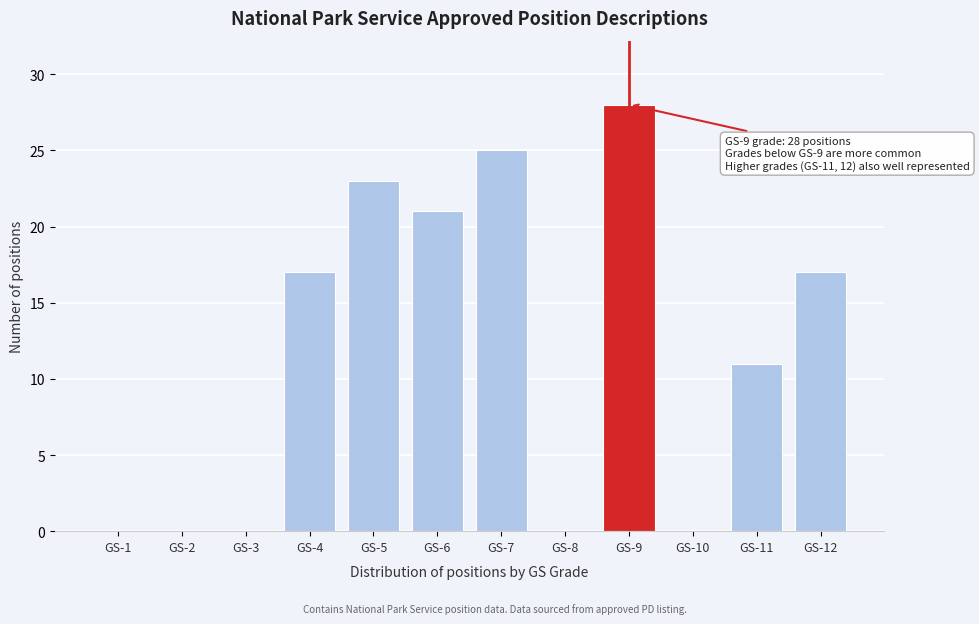

Reading left to right, what are all the values shown in this chart?

GS-1=0	GS-2=0	GS-3=0	GS-4=17	GS-5=23	GS-6=21	GS-7=25	GS-8=0	GS-9=28	GS-10=0	GS-11=11	GS-12=17